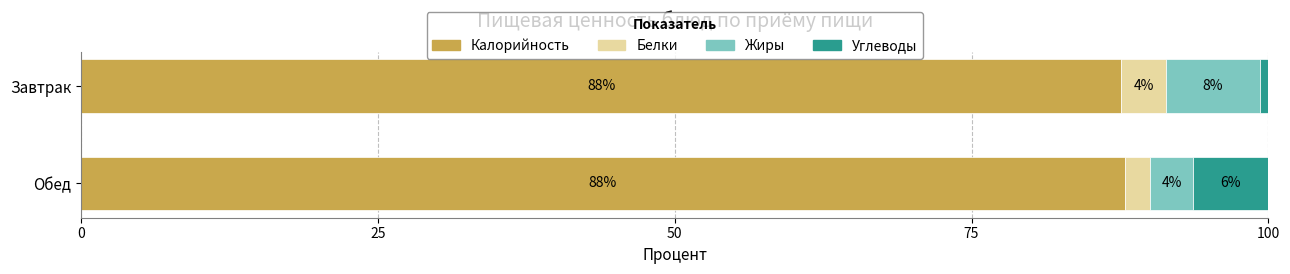

Which series has the largest range (max minus min)?

Углеводы